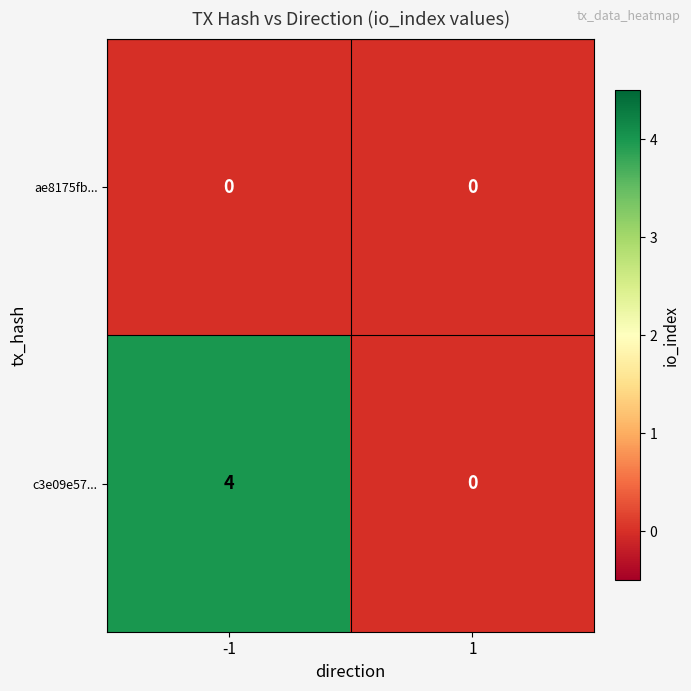

How many values in c3e09e57... are above zero?

1